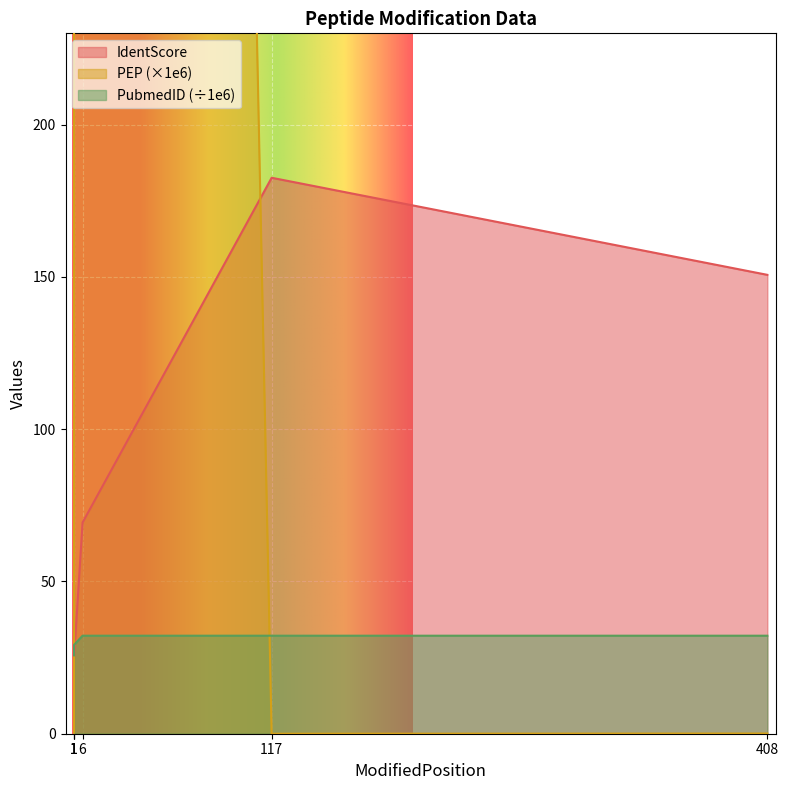

Does the chart display data point markers on the line(s)?

No